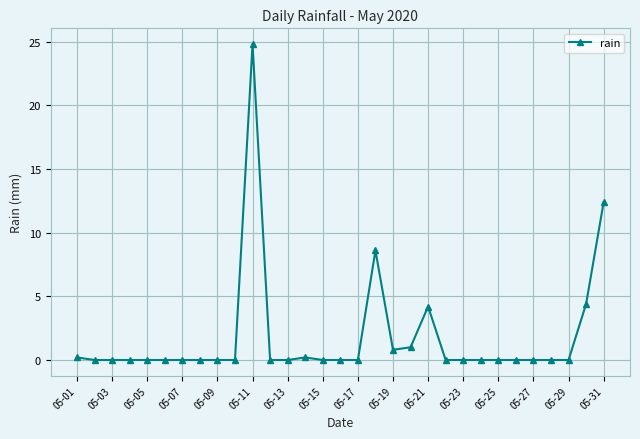

What is the greatest value displayed?

24.8